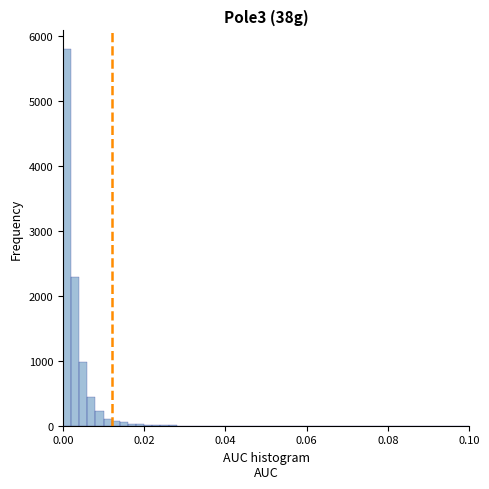

Read against the x-axis, roughly where is the centre of the tallest bar?

0.002